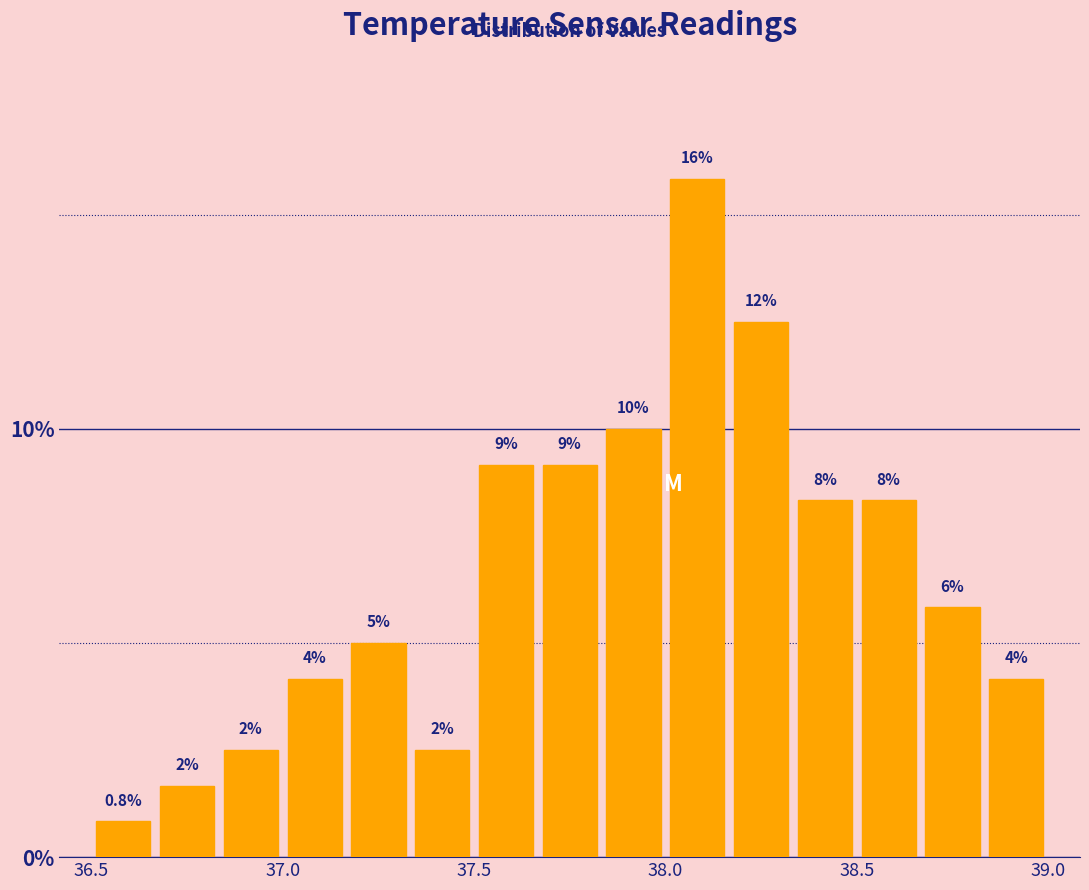

Read against the x-axis, roughly where is the centre of the tallest bar?

38.10